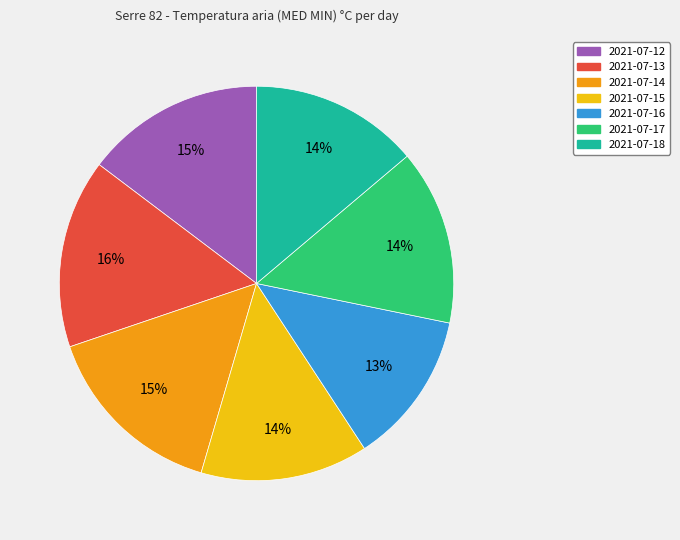

True or false: 2021-07-16 accounts for 13% of the total.

True